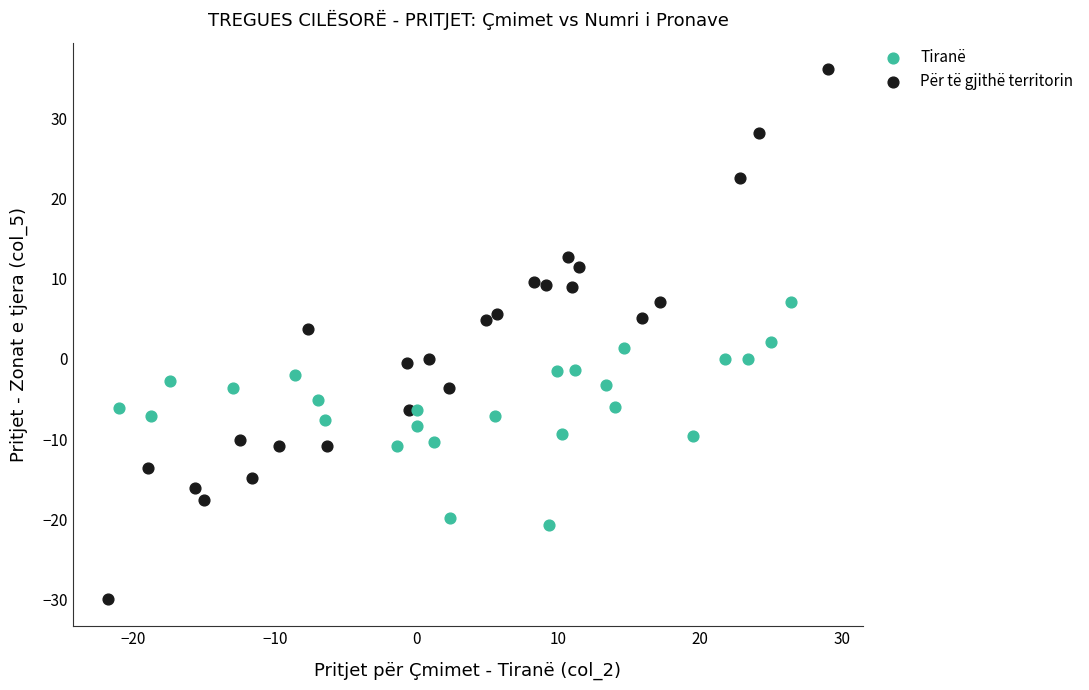

Which series has the widest spread of Y values?

Për të gjithë territorin